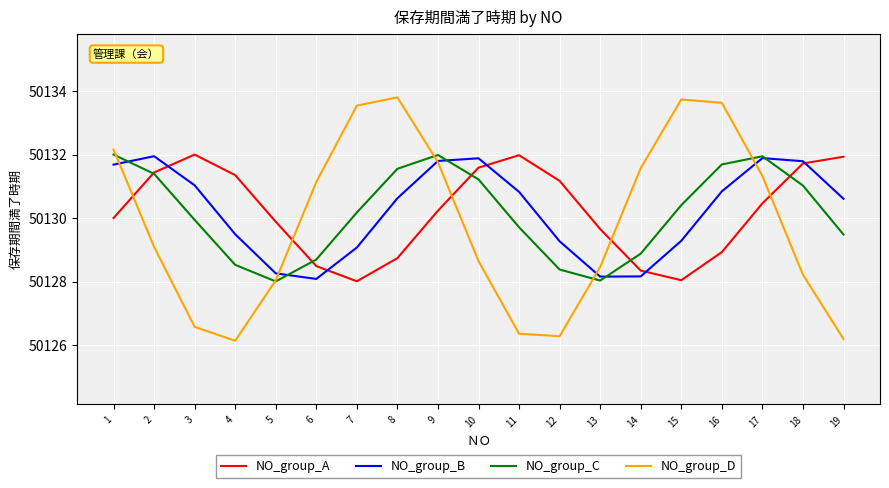

Between 11 and 18, which series saw the biggest shift?

NO_group_D